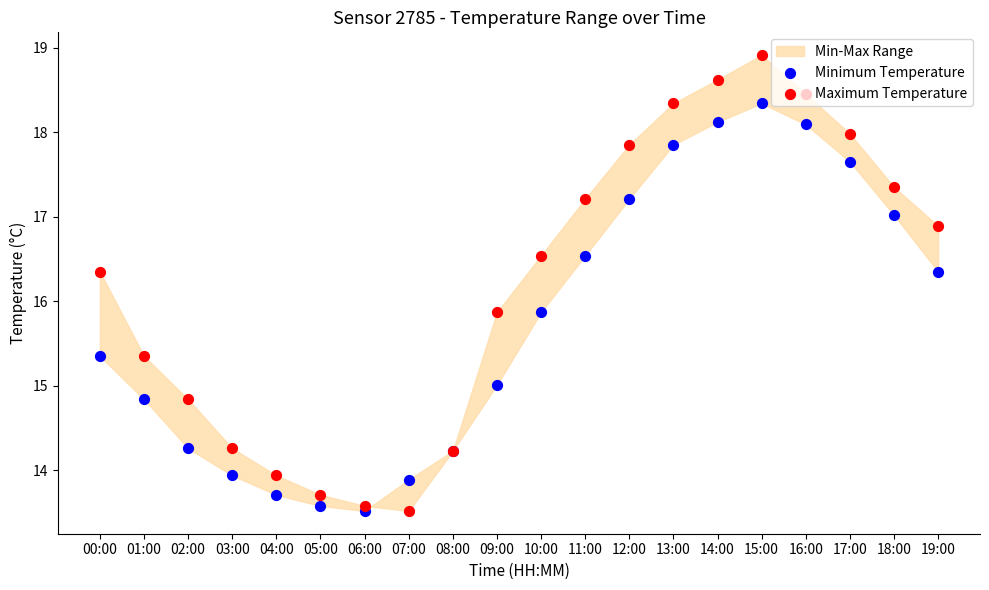

At how many categories does at least one series exceed 13?

20